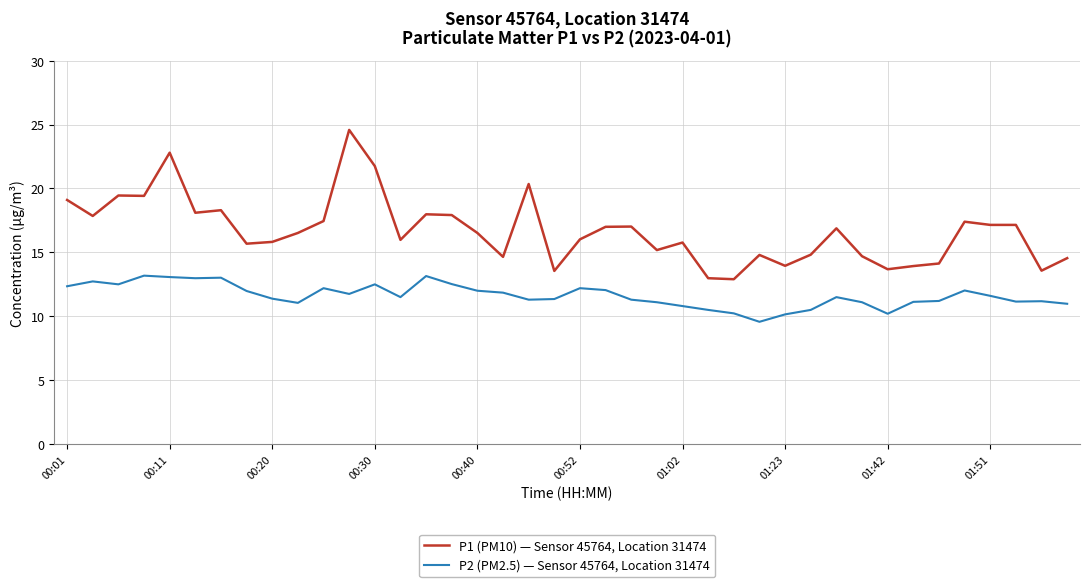

True or false: P1 (PM10) — Sensor 45764, Location 31474 and P2 (PM2.5) — Sensor 45764, Location 31474 intersect in this chart.

False